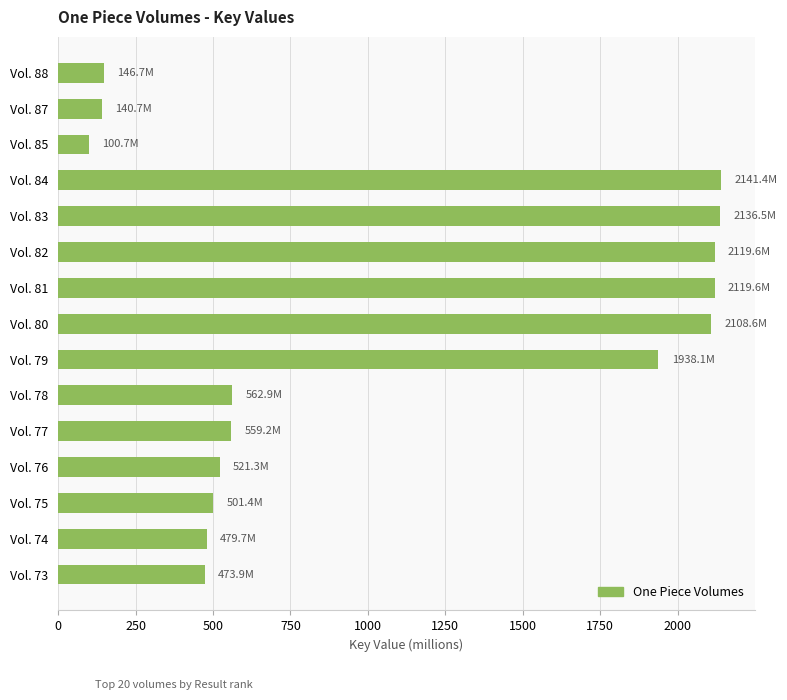

What is the value of the 12th bar from the top?

521.3